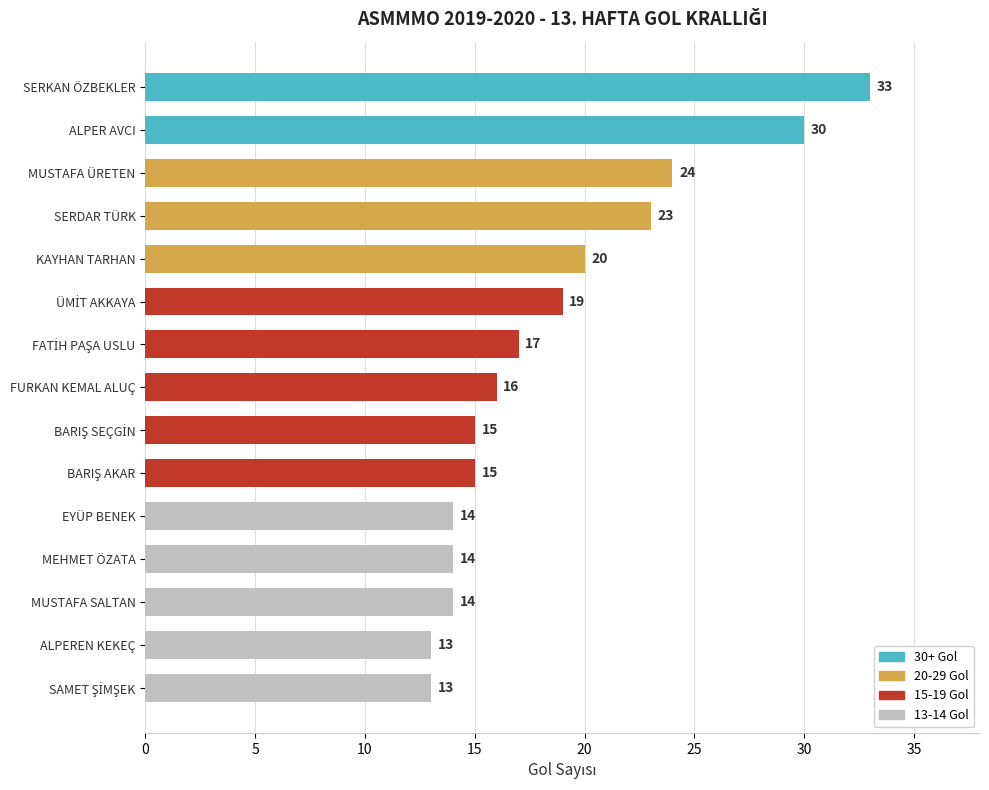

What is the ratio of the value at EYÜP BENEK to the value at SERDAR TÜRK?

0.6